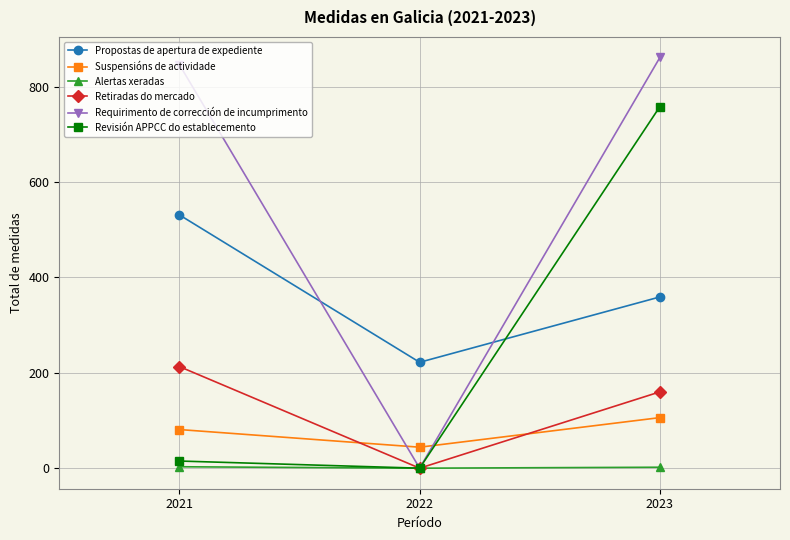

What is the difference between the second highest and minimum values in the Alertas xeradas series?

2